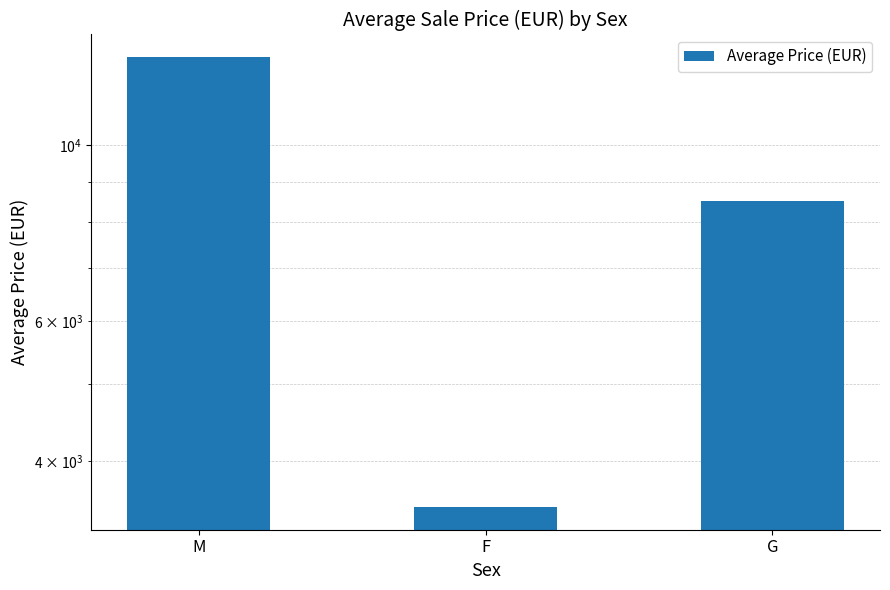

What is the average value?

8307.5